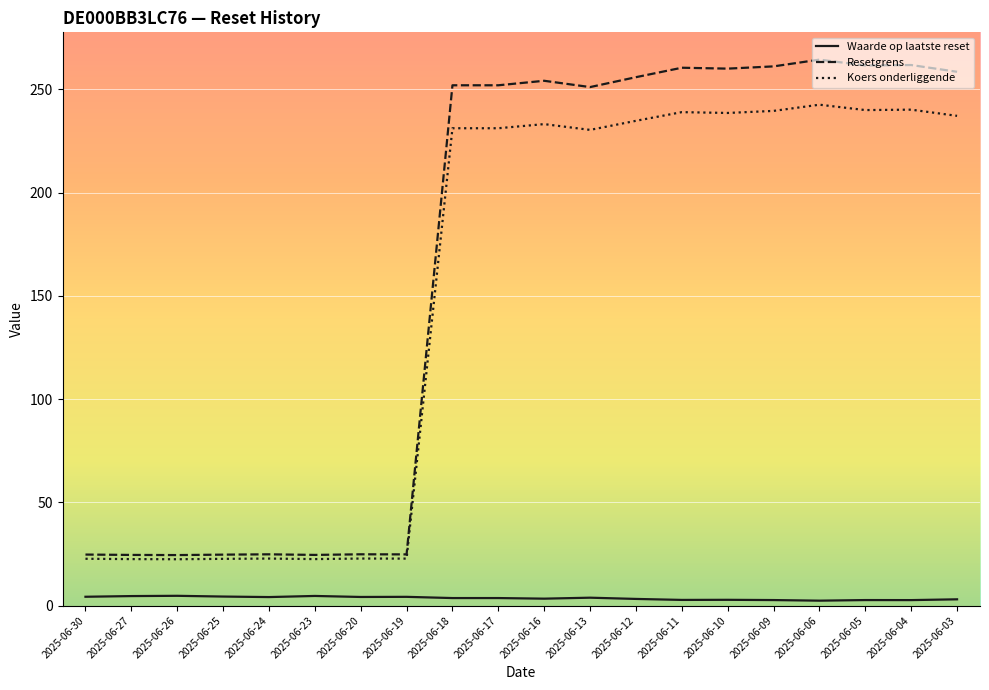

What are all the series names shown in the legend?

Waarde op laatste reset, Resetgrens, Koers onderliggende